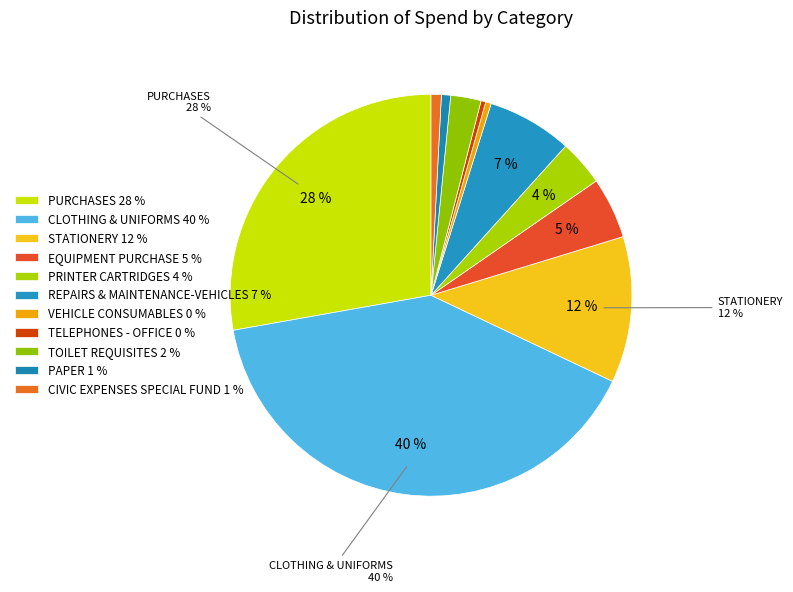

How many segments does this pie chart have?

11